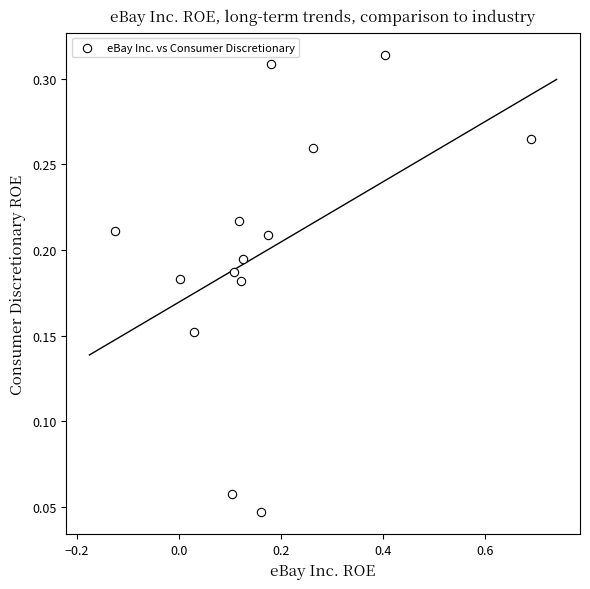

What is the range of X values (max minus min)?

0.8